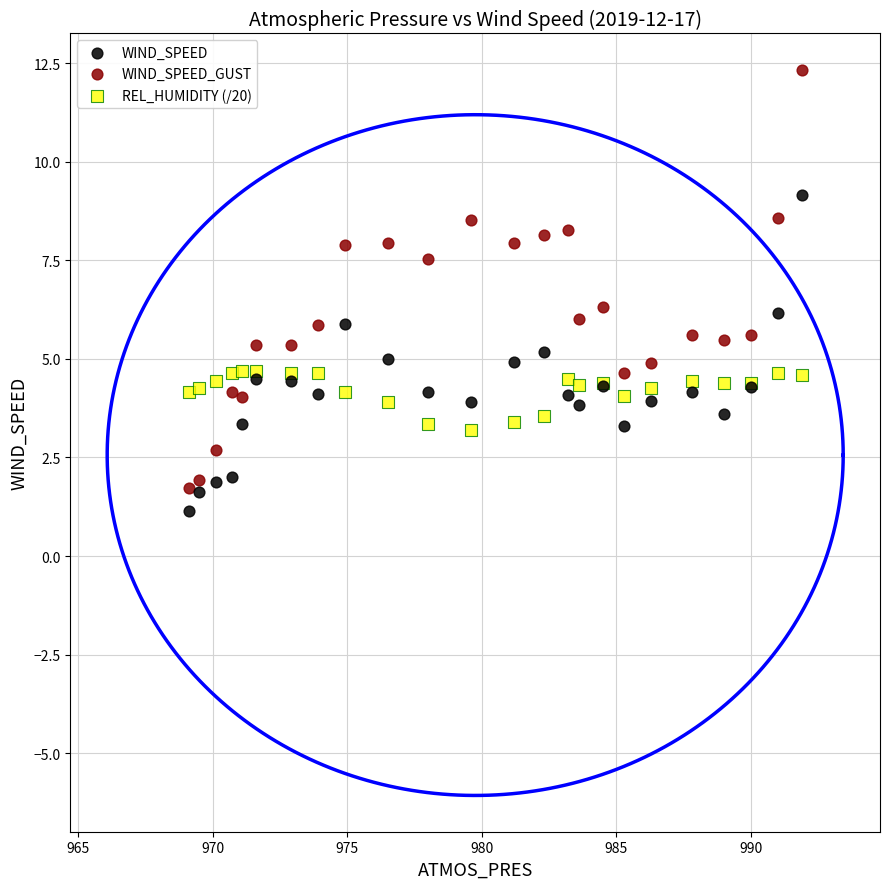

Which series has the largest Y range (max minus min)?

WIND_SPEED_GUST